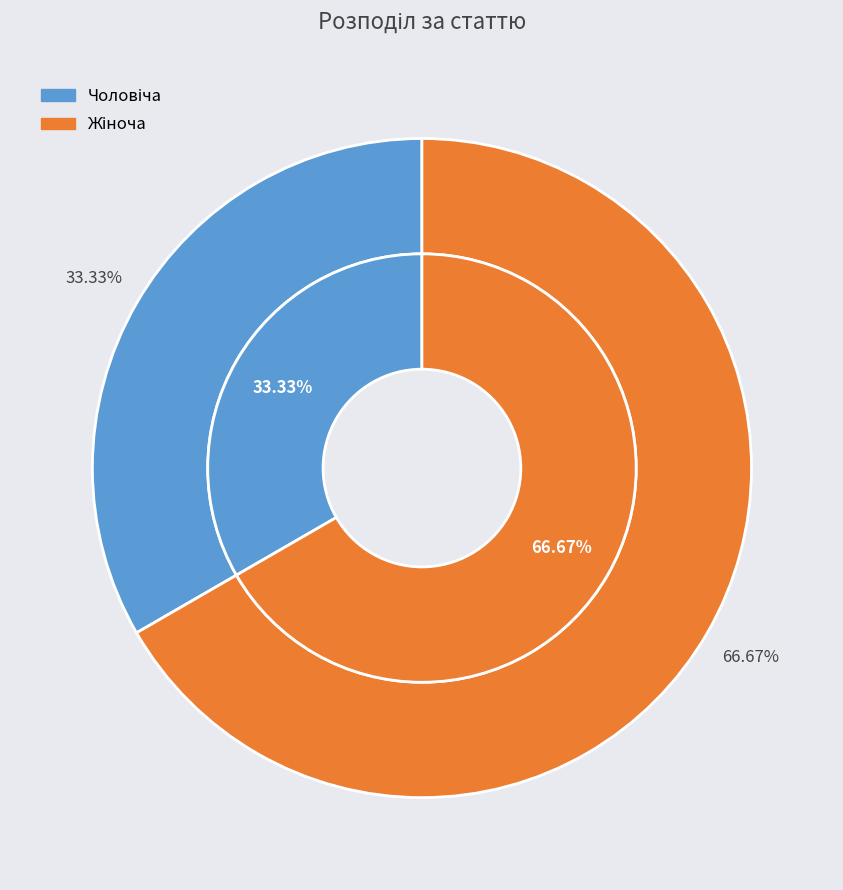

True or false: Чоловіча accounts for 33% of the total.

True